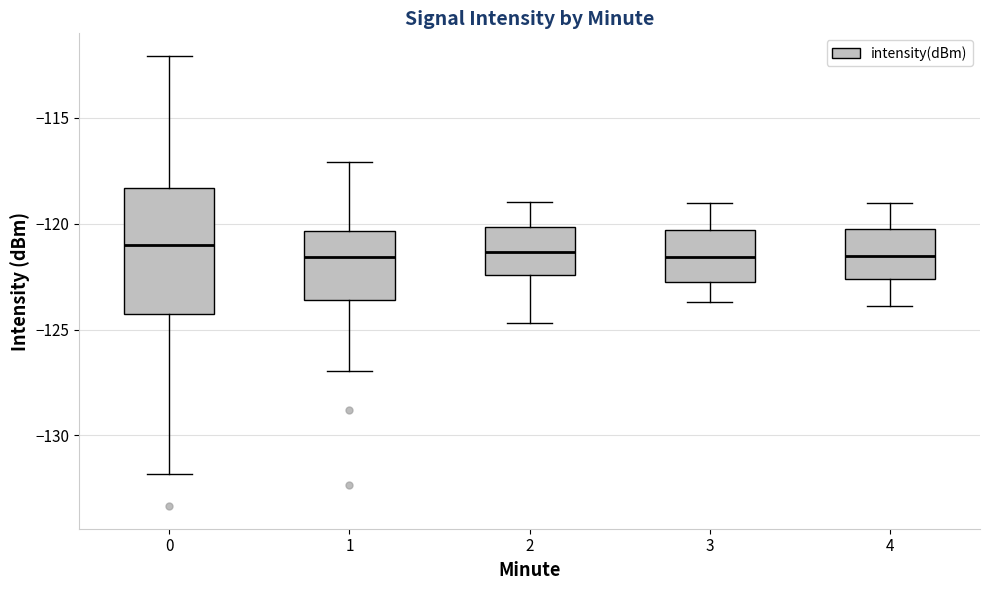

Where is the upper edge of the box at x = 1 on the y-axis? The values are not printed on the chart, so give them approximately, as read against the axis.

-120.5